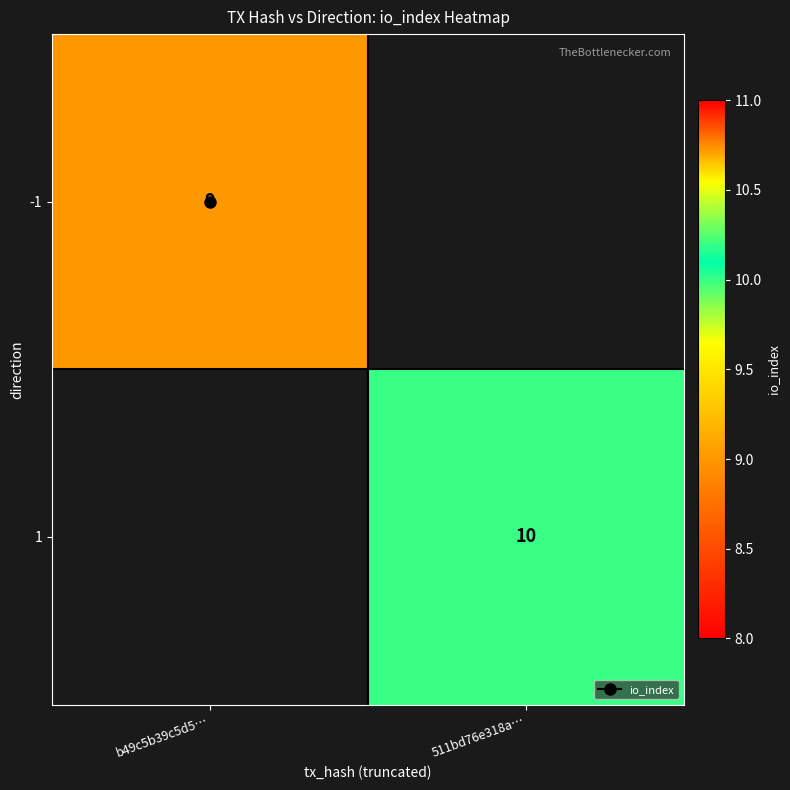

Where is -1 nearest to the value 9?

b49c5b39c5d5…